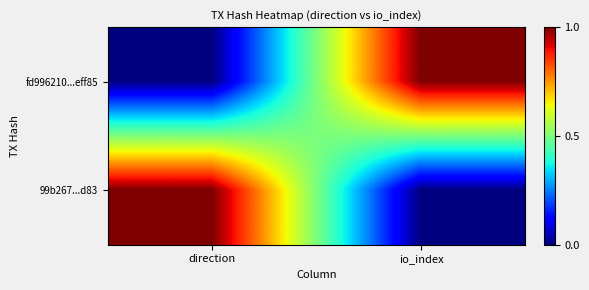

What is the maximum value shown in the chart?

1